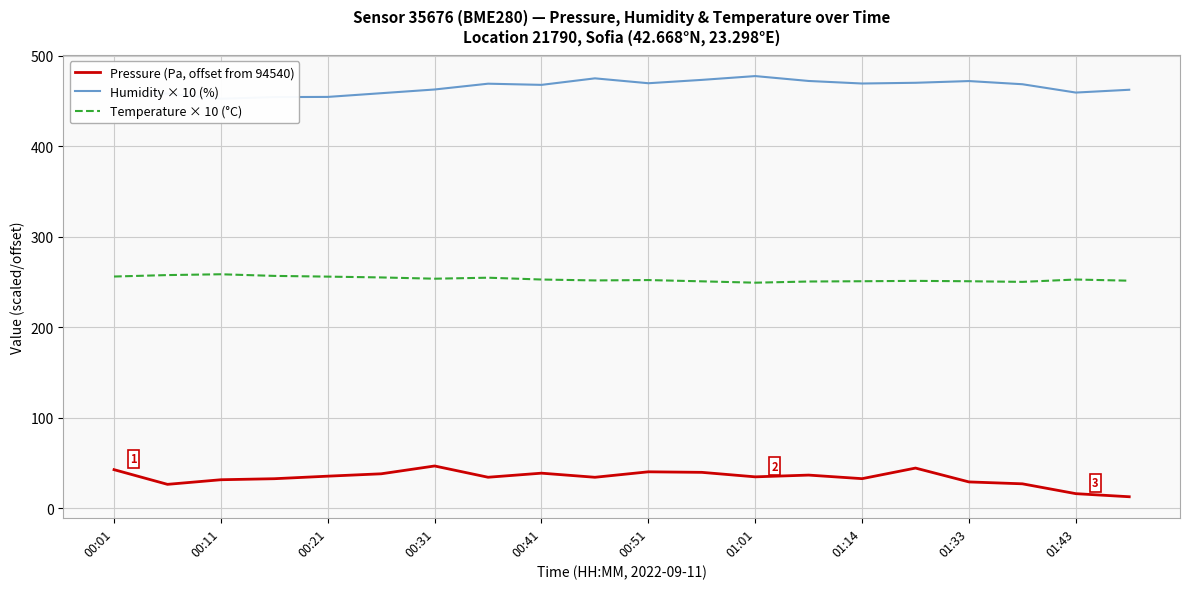

True or false: Humidity × 10 (%) and Temperature × 10 (°C) intersect in this chart.

False